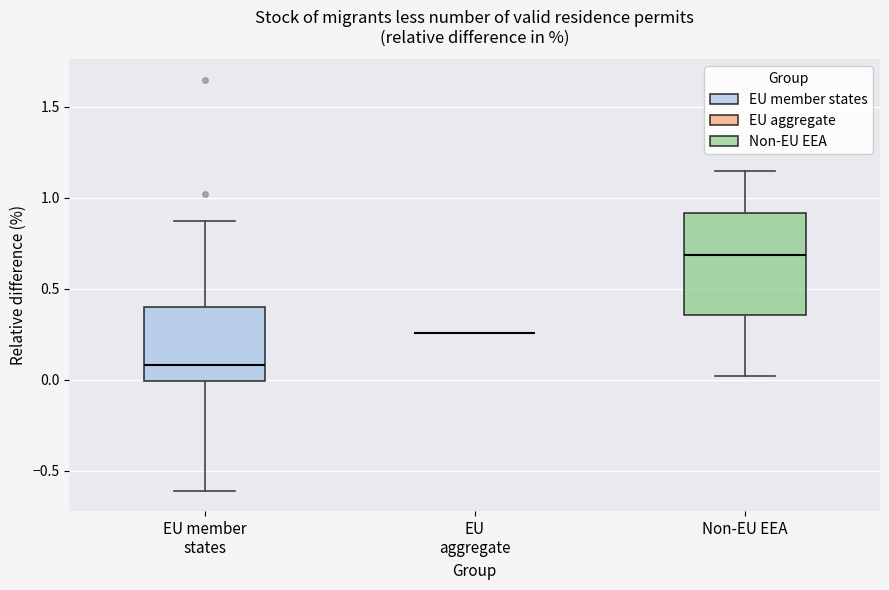

Where does the upper whisker of the box for EU member states end on the y-axis? The values are not printed on the chart, so give them approximately, as read against the axis.

0.85